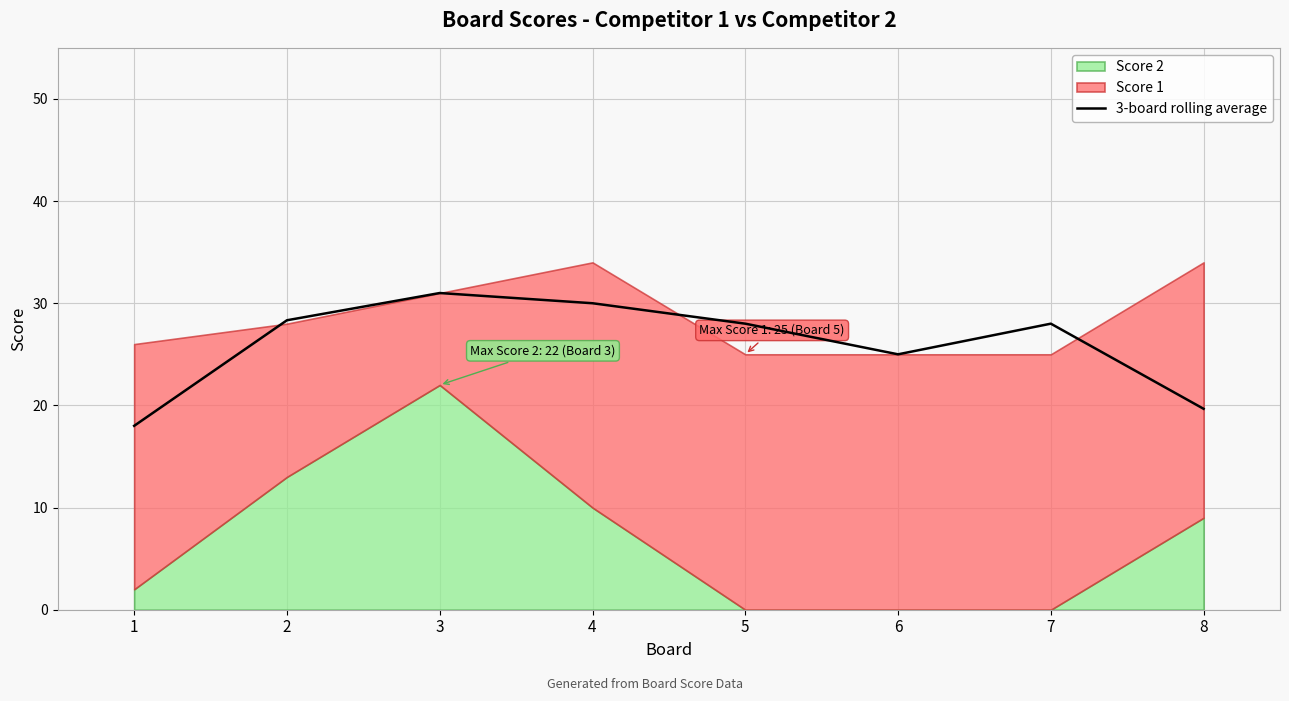

How many data points are less than 27?

3